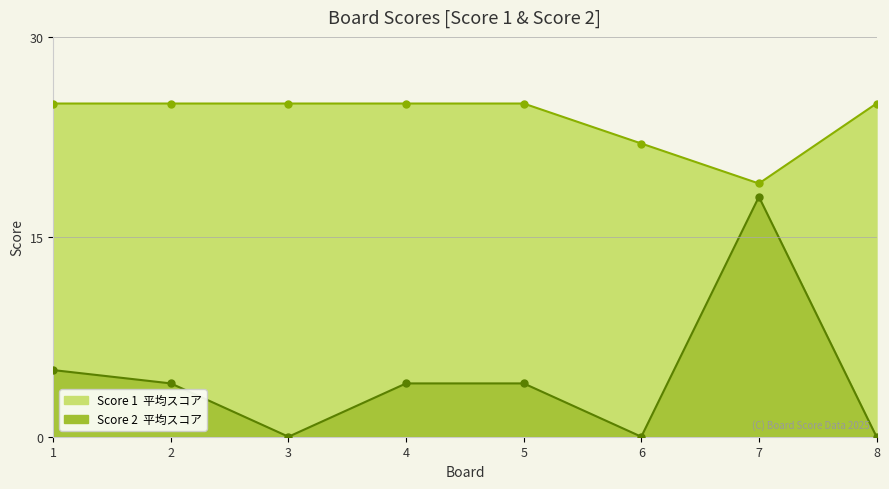

At which label does Score 1 reach its minimum?

7